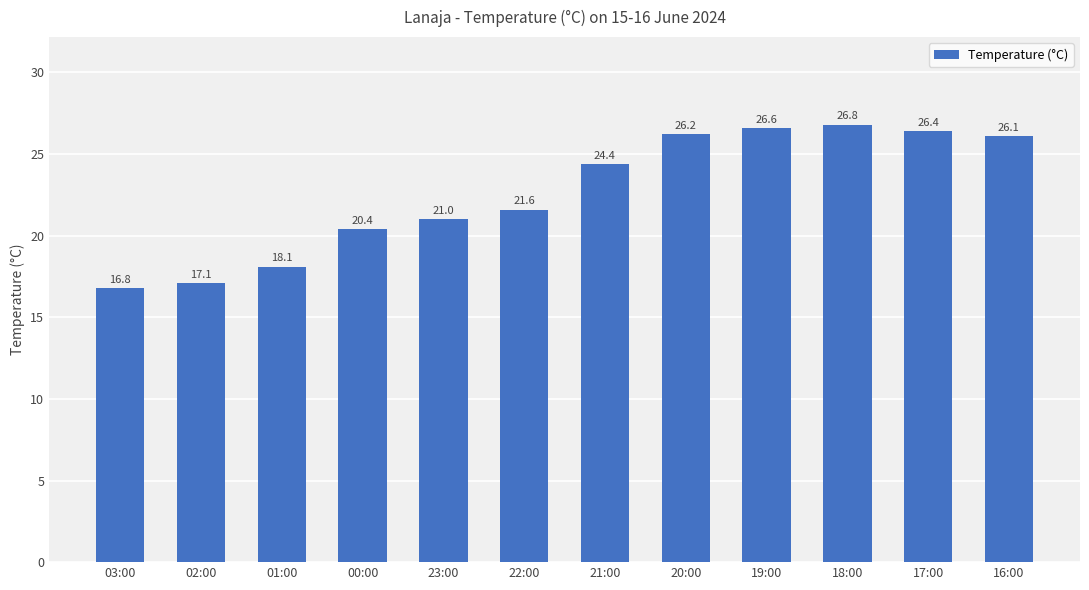

Rank the categories by value from lowest to highest.

03:00, 02:00, 01:00, 00:00, 23:00, 22:00, 21:00, 16:00, 20:00, 17:00, 19:00, 18:00